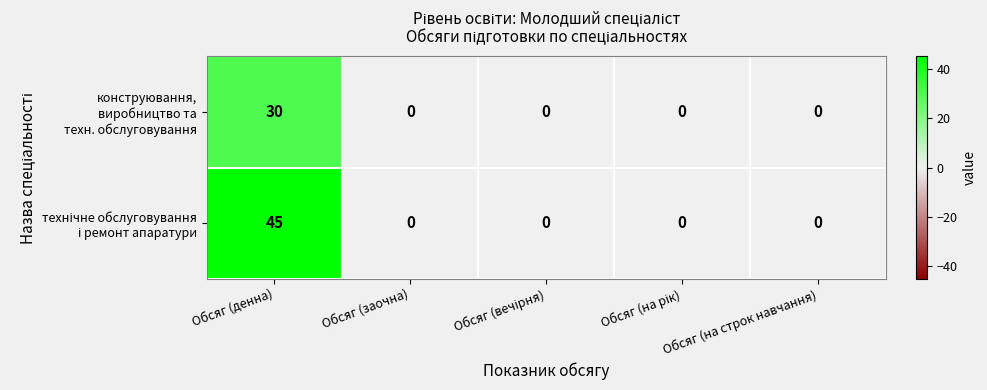

At which category is the sum across all series the highest?

Обсяг (денна)